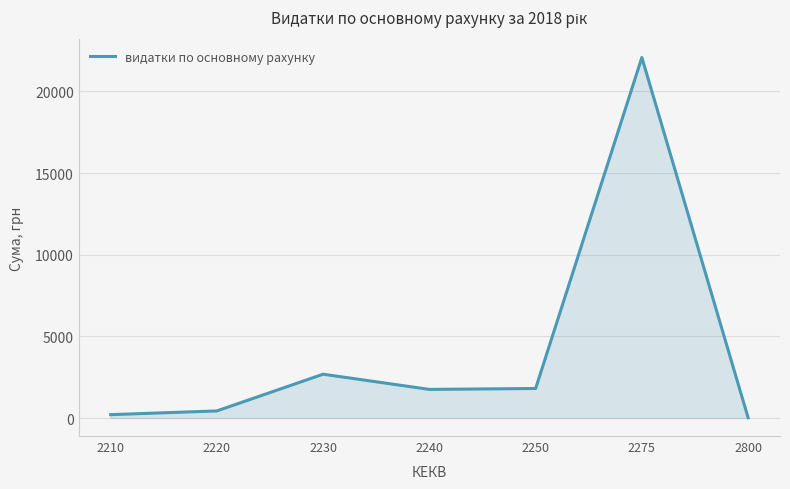

What is the sum of the values at 2275 and 2240?

23834.9